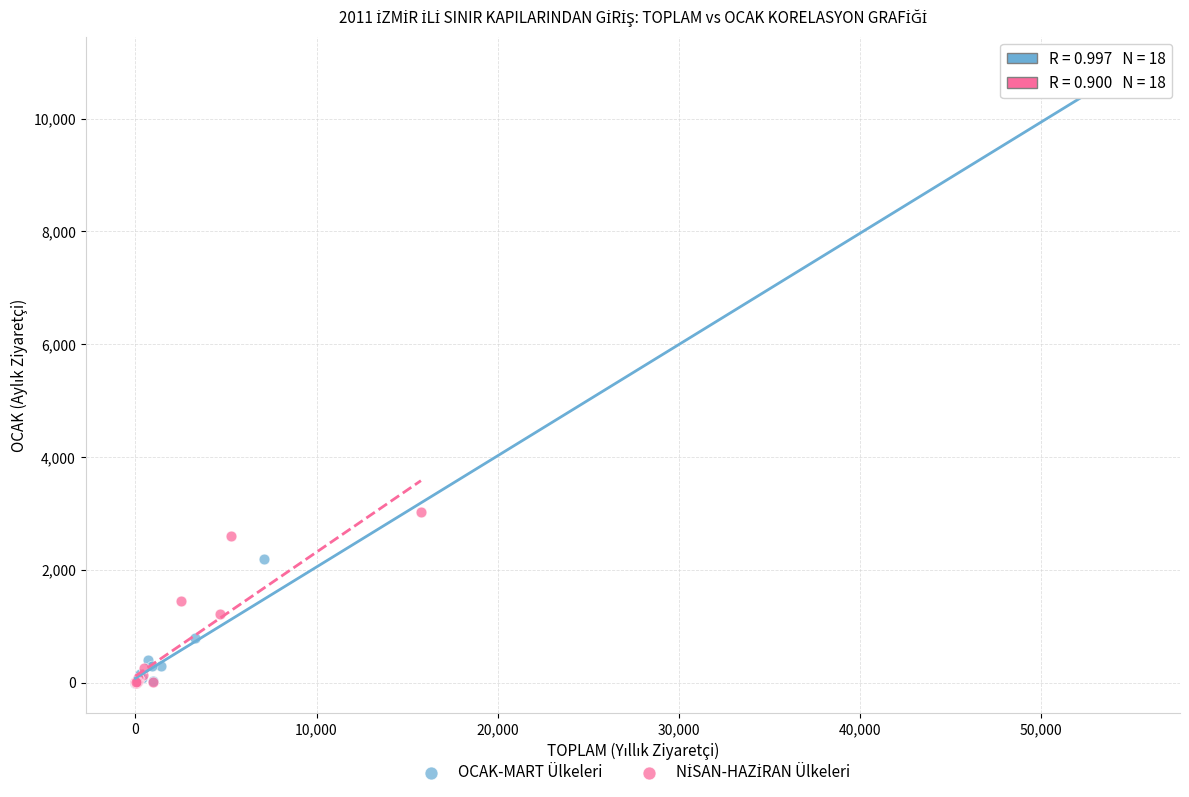

Which series reaches the maximum Y coordinate?

OCAK-MART Ülkeleri